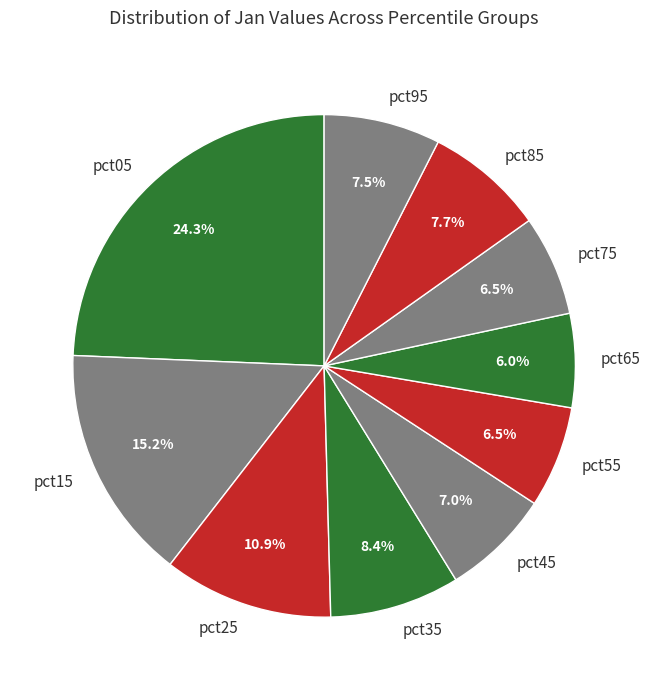

To the nearest percent, what portion does pct15 represent?

15%